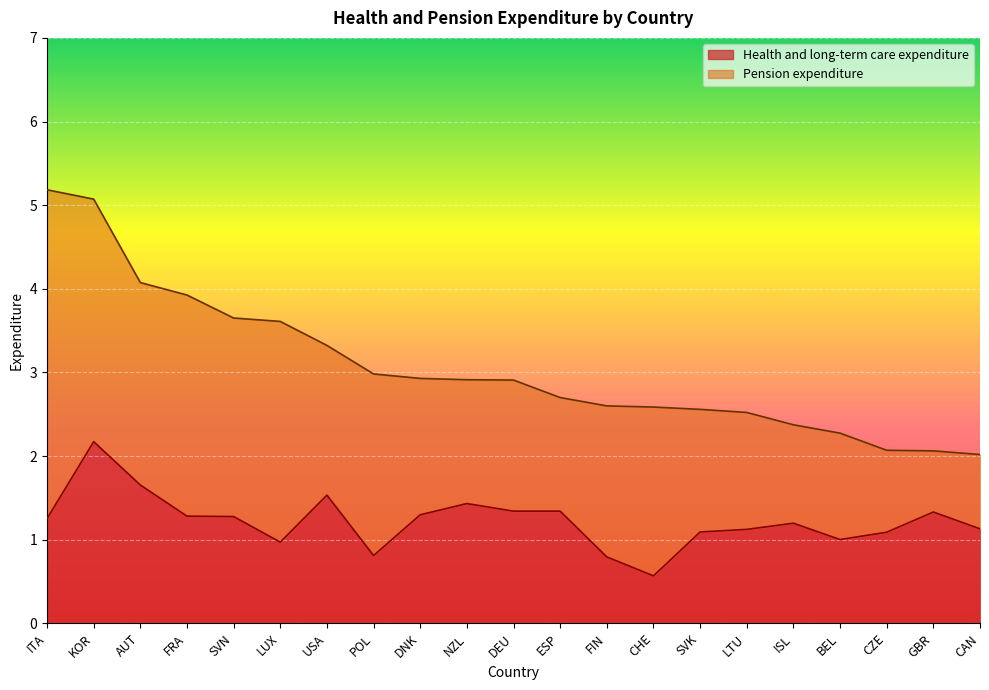

How many interior local valleys (lower than both neighbors) does the data have?

5